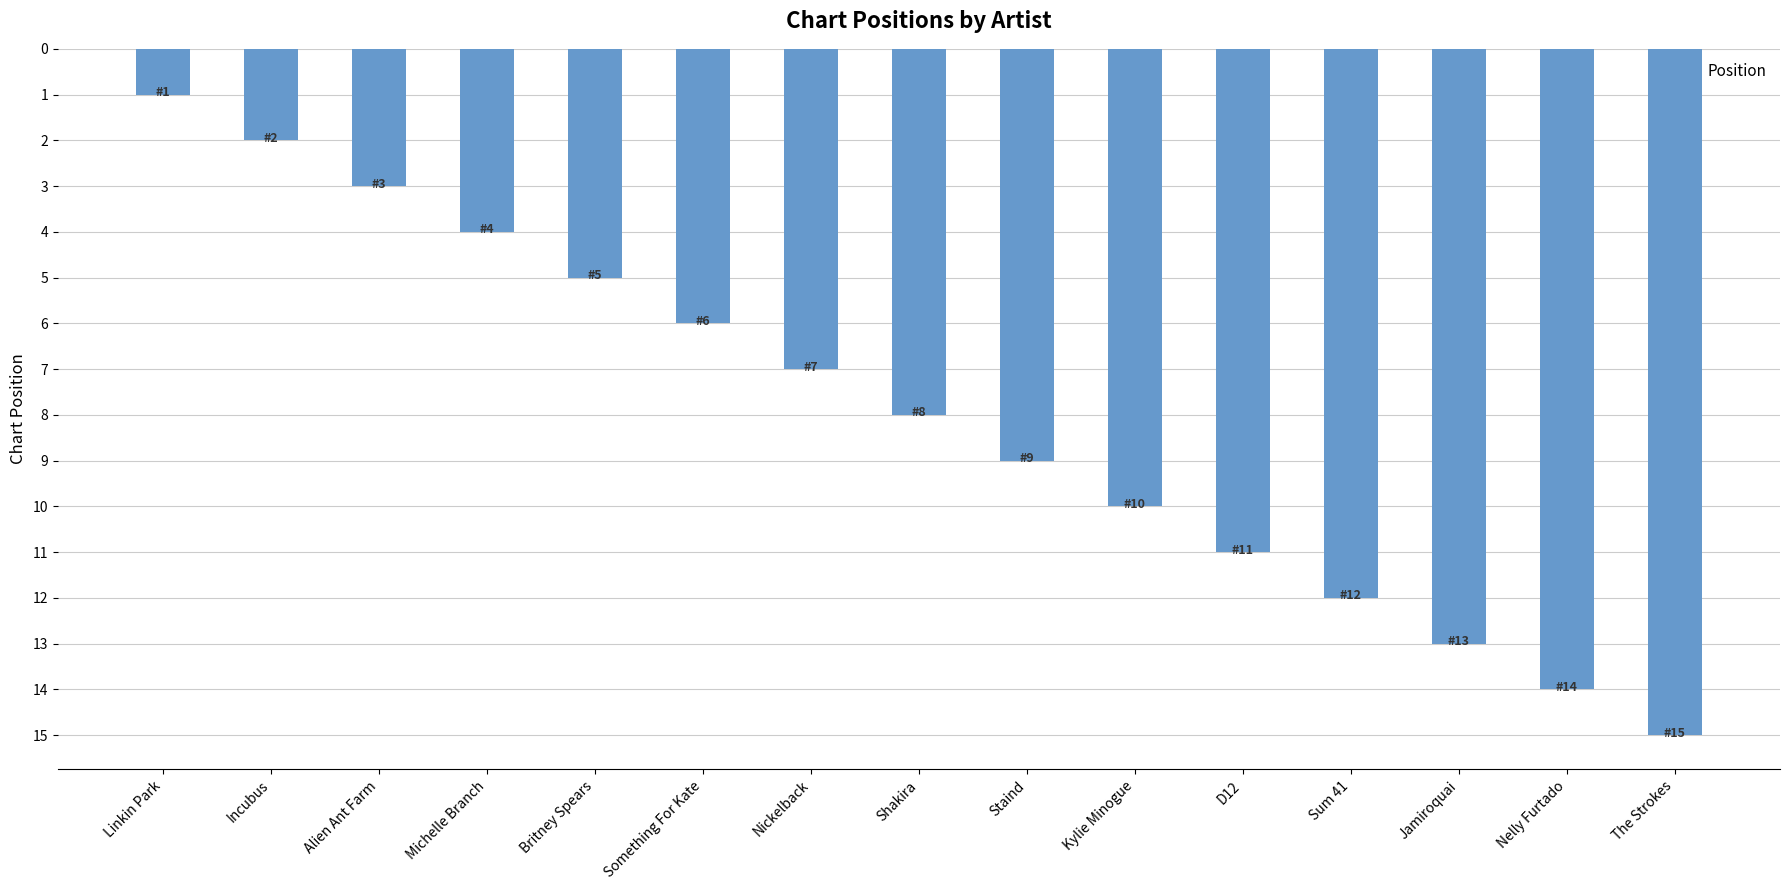

What position from the left is Alien Ant Farm?

3